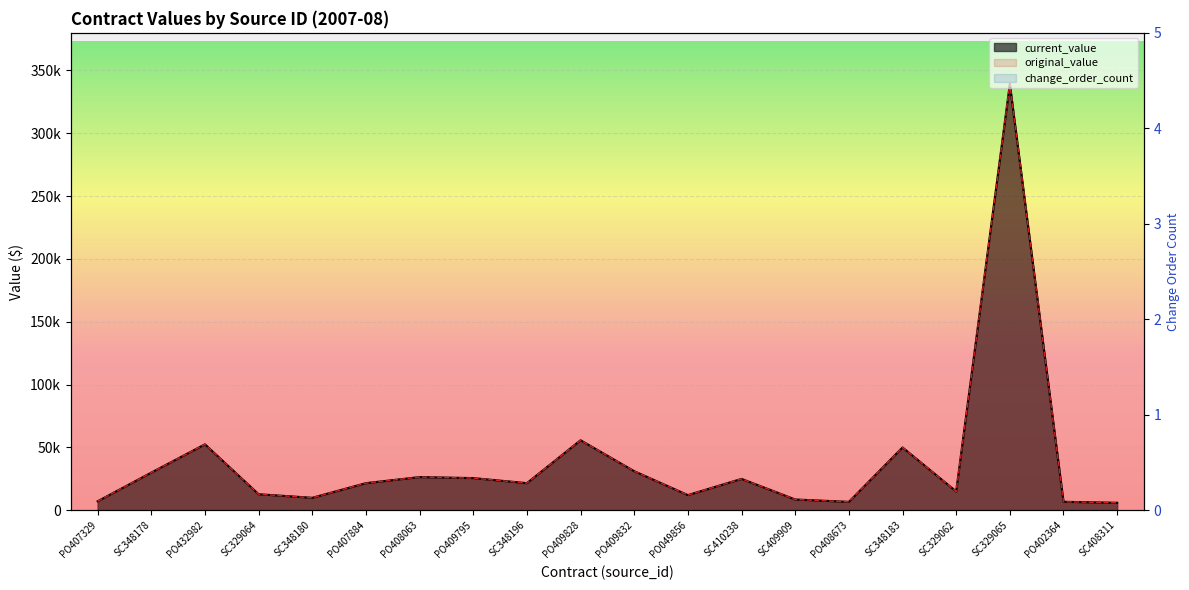

At which label is original_value closest to 172624?

PO409828